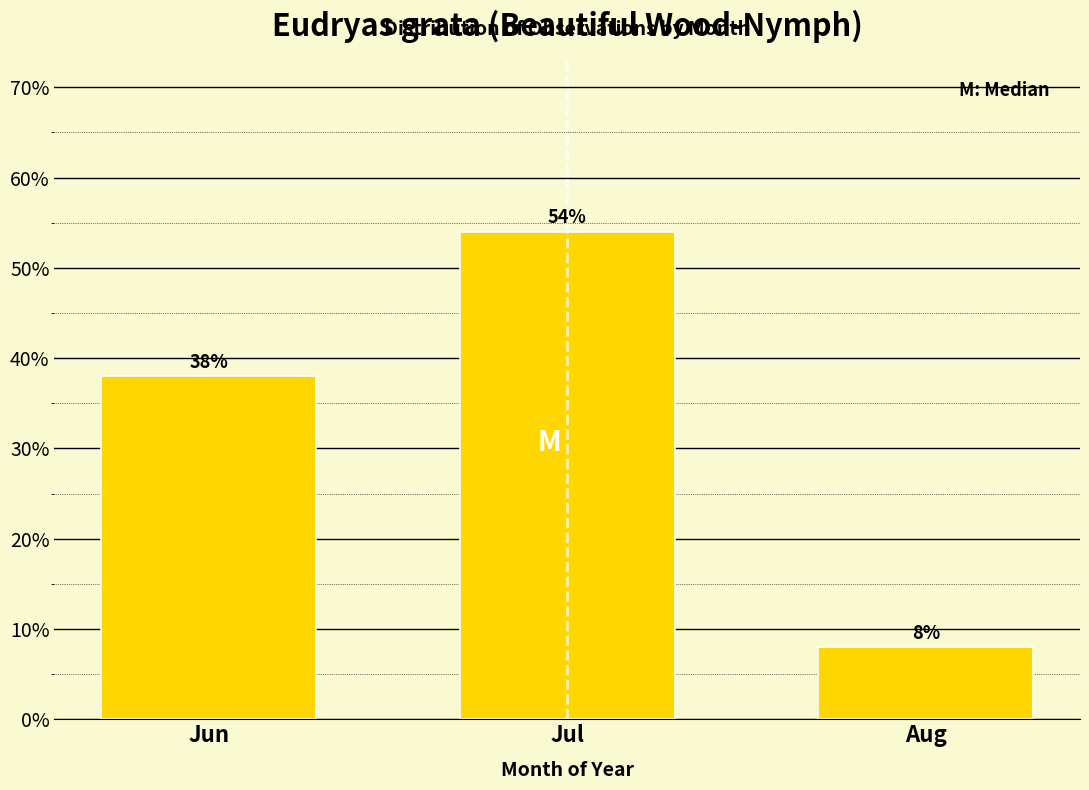

Reading left to right, transcribe all the data shown in this chart.

Jun=38	Jul=54	Aug=8